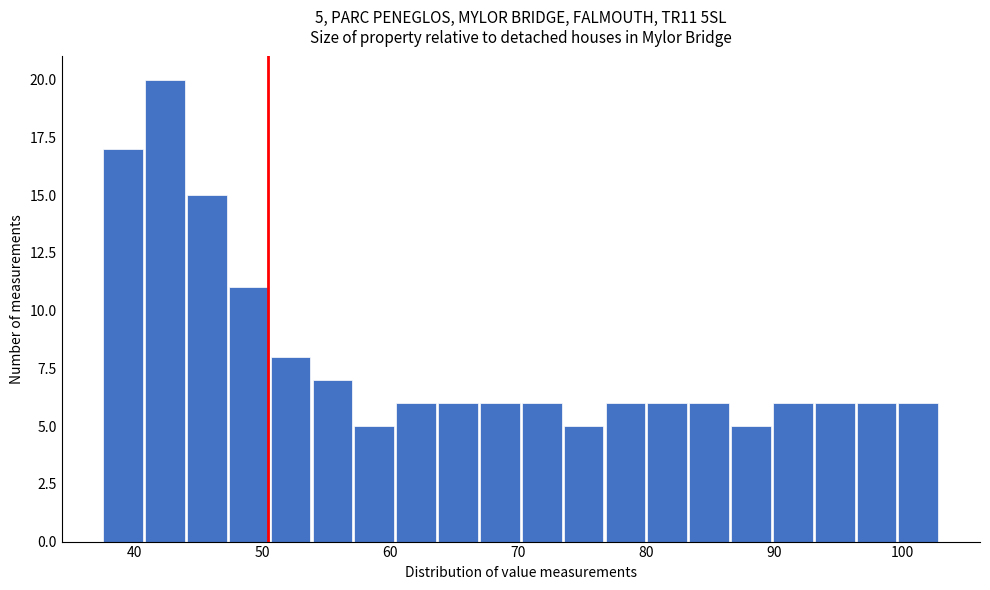

Read against the x-axis, roughly where is the centre of the tallest bar?

42